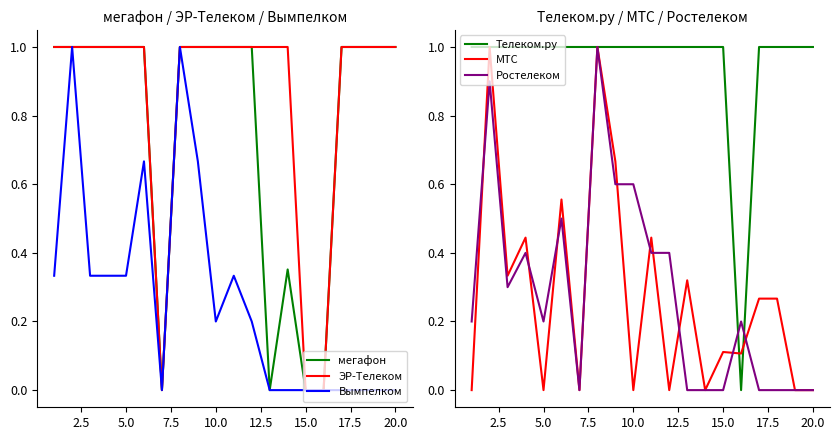

The value of Телеком.ру at 5.0 is 1.0. True or false?

True